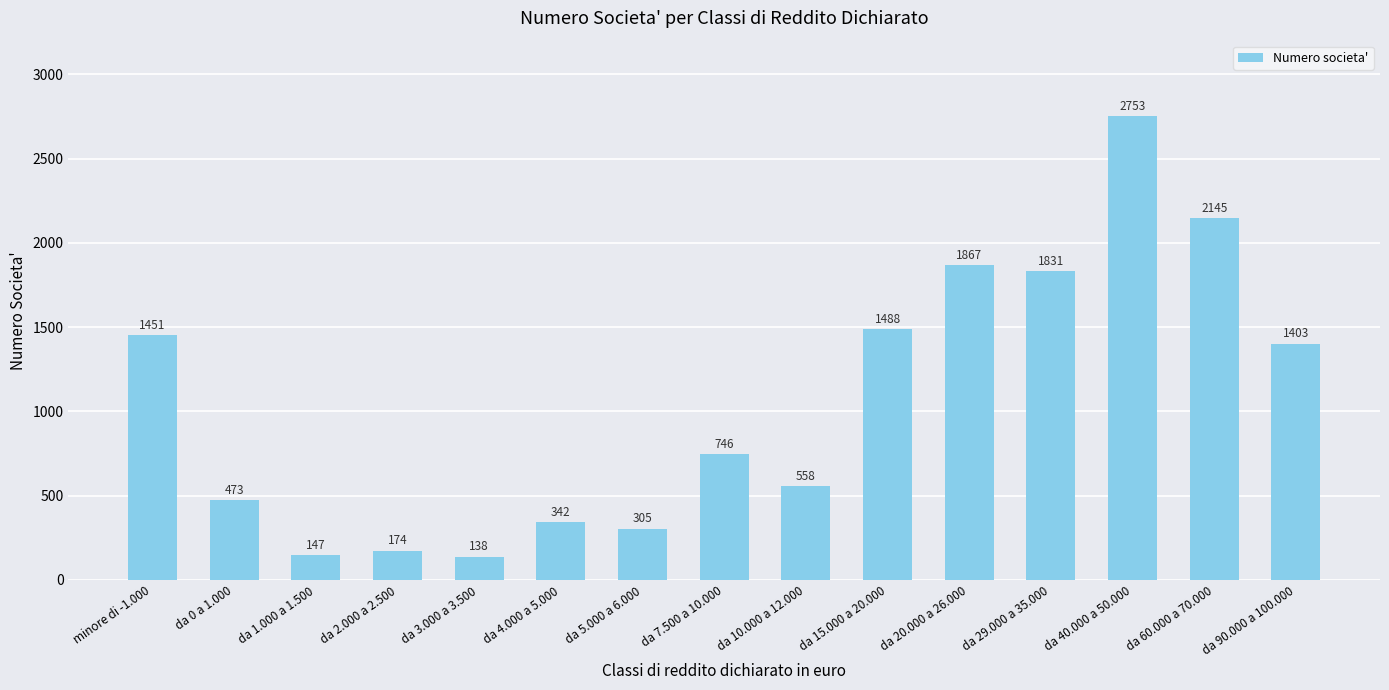

What is the sum of all values?

15821